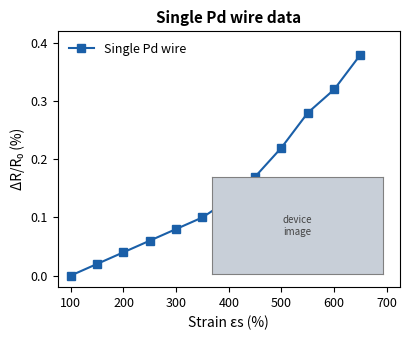

What is the sum of all values?

1.8